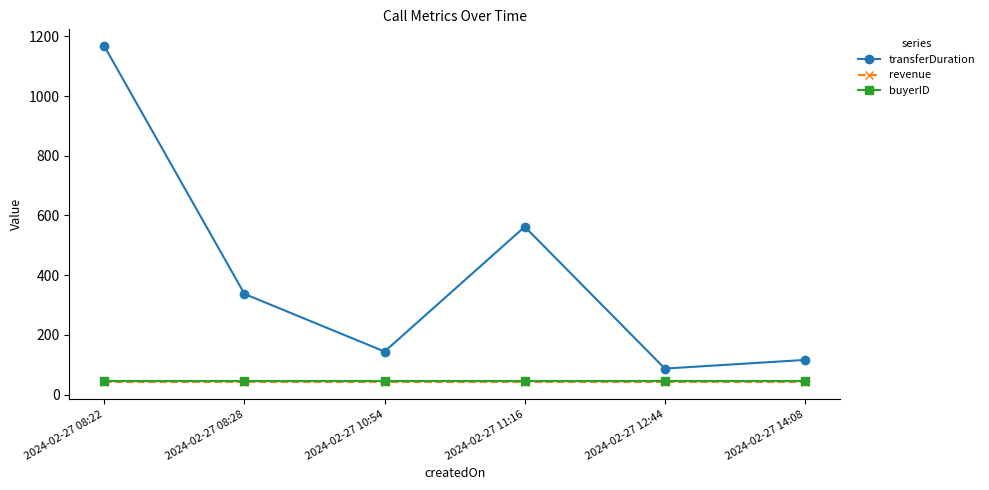

Which series has the largest total across all categories?

transferDuration